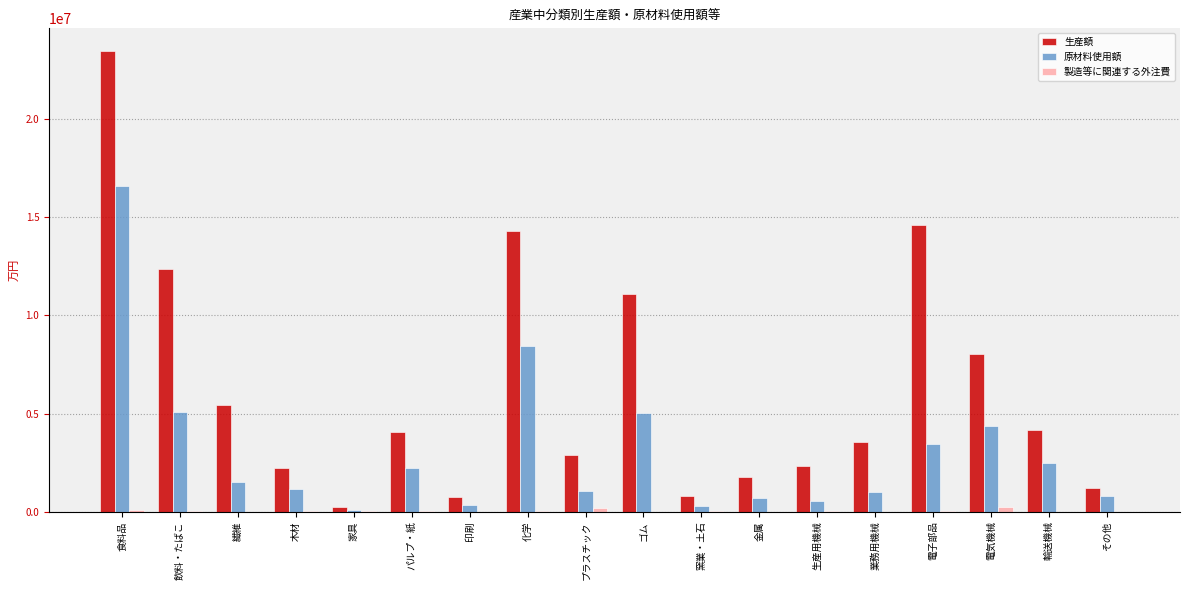

Which series has the largest total across all categories?

生産額